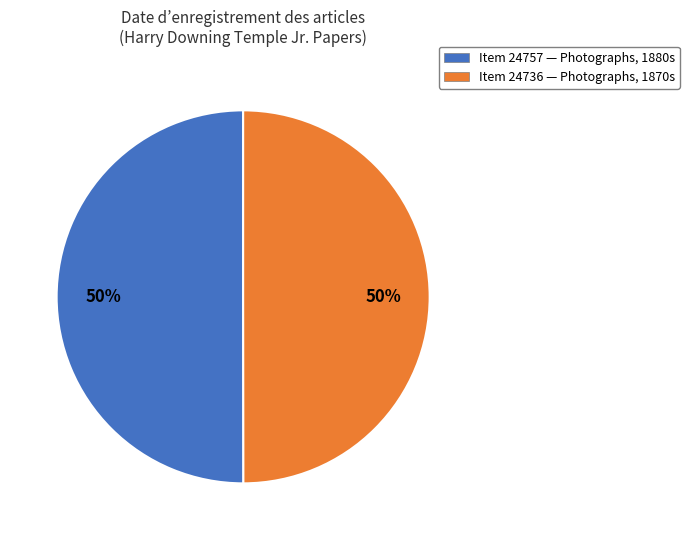

How many segments does this pie chart have?

2